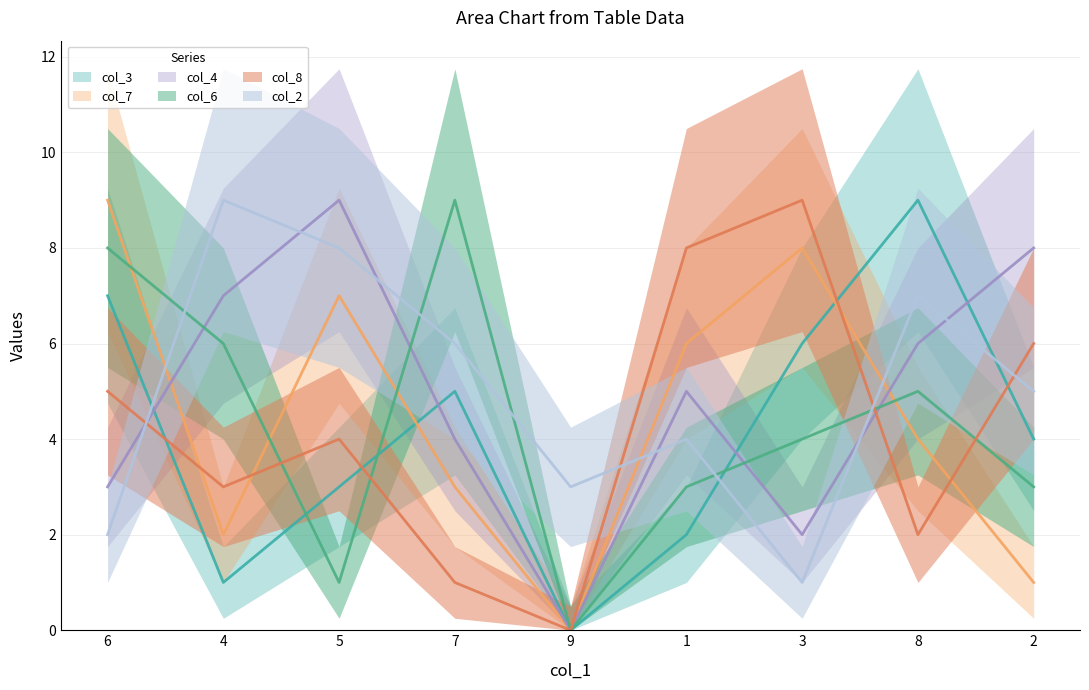

What is the total value across all series at 7?

28